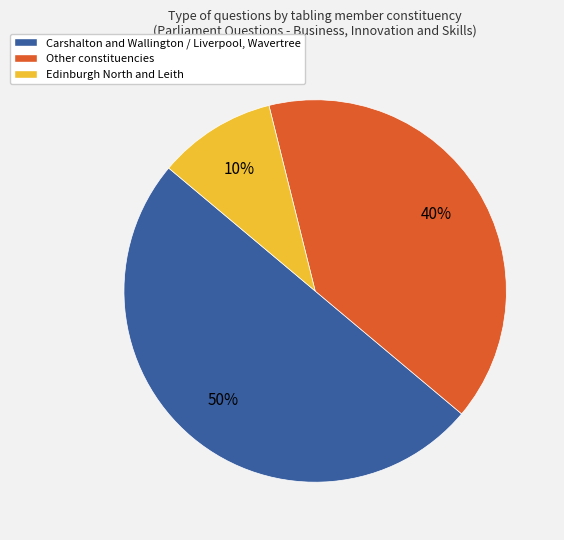

To the nearest percent, what is the difference between the largest and smallest slice percentages?

40%